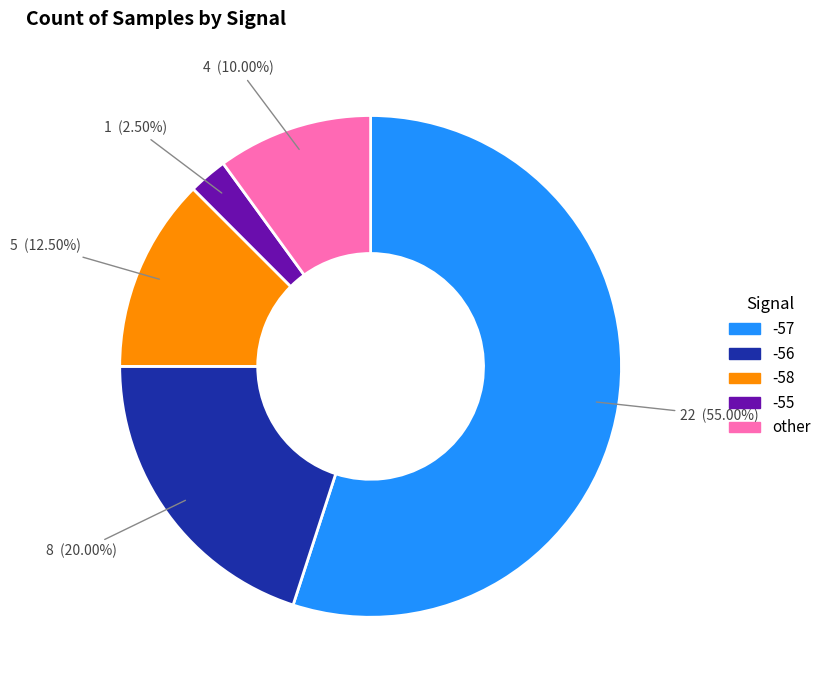

Which category has the smallest portion of the pie?

-55